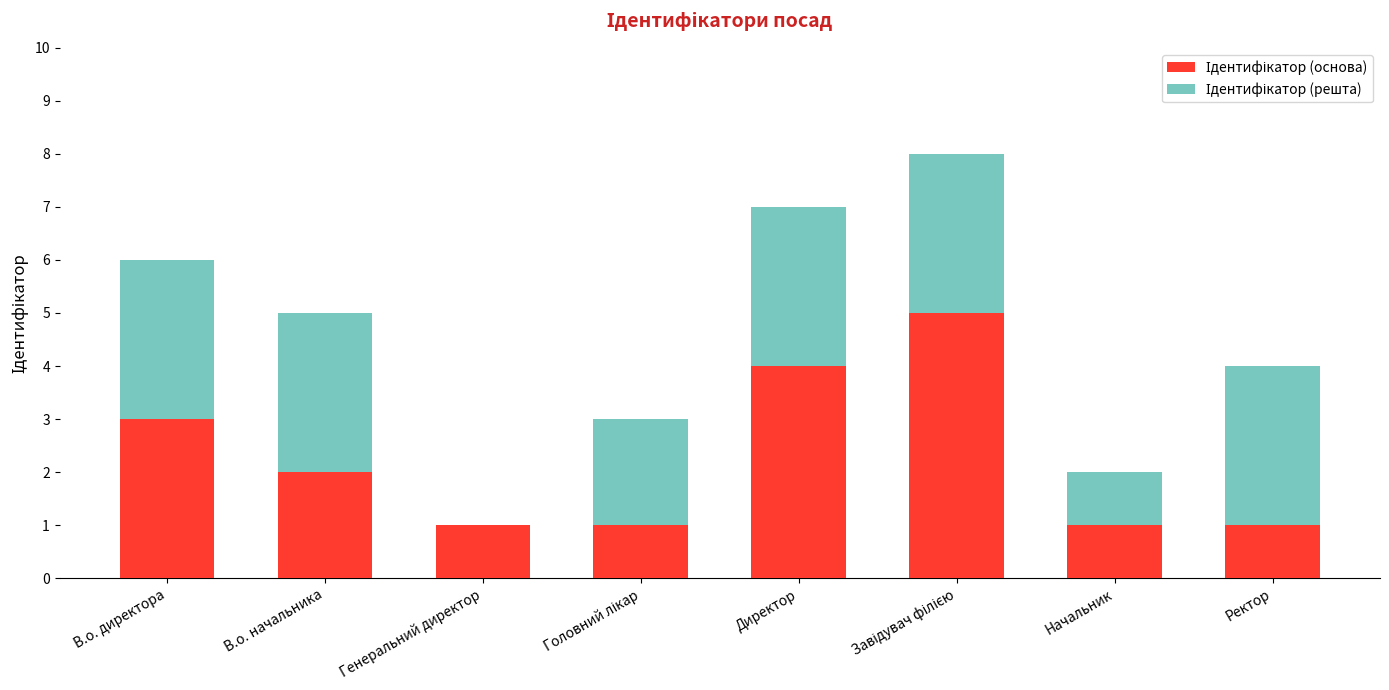

What is the total value across all series at Директор?

7